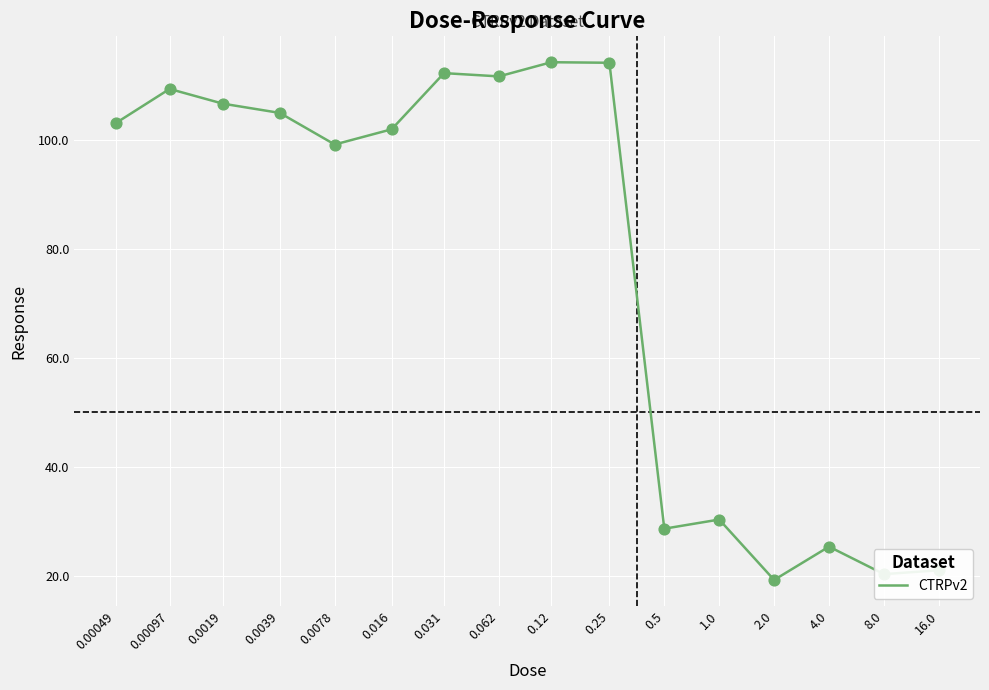

Approximately how many times larger is the value at 0.0078 compared to 16.0?

4.7